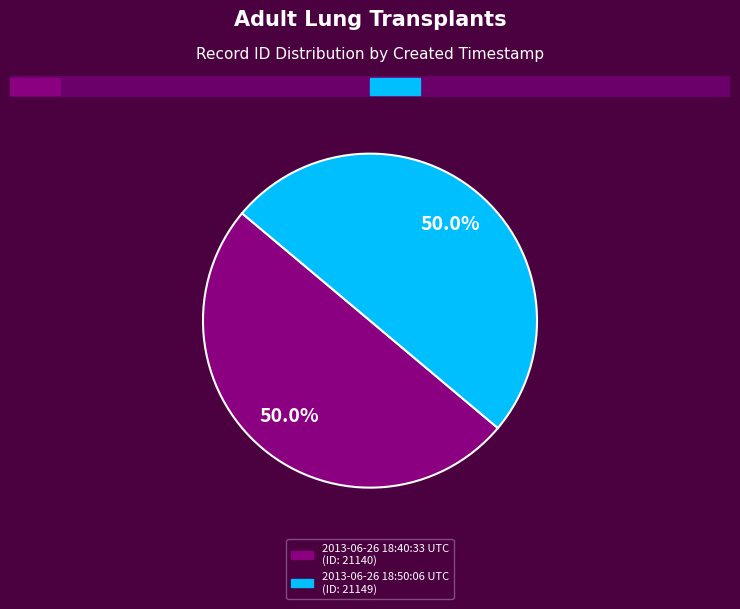

Approximately how many times larger is the value at 2013-06-26 18:50:06 UTC compared to 2013-06-26 18:40:33 UTC?

1.0